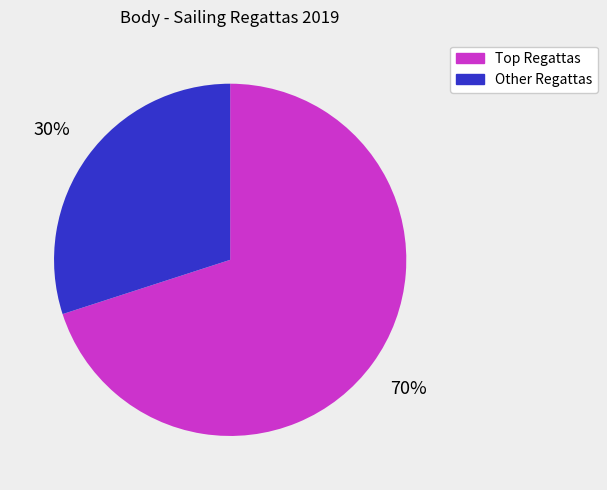

Which category has the smallest portion of the pie?

Other Regattas